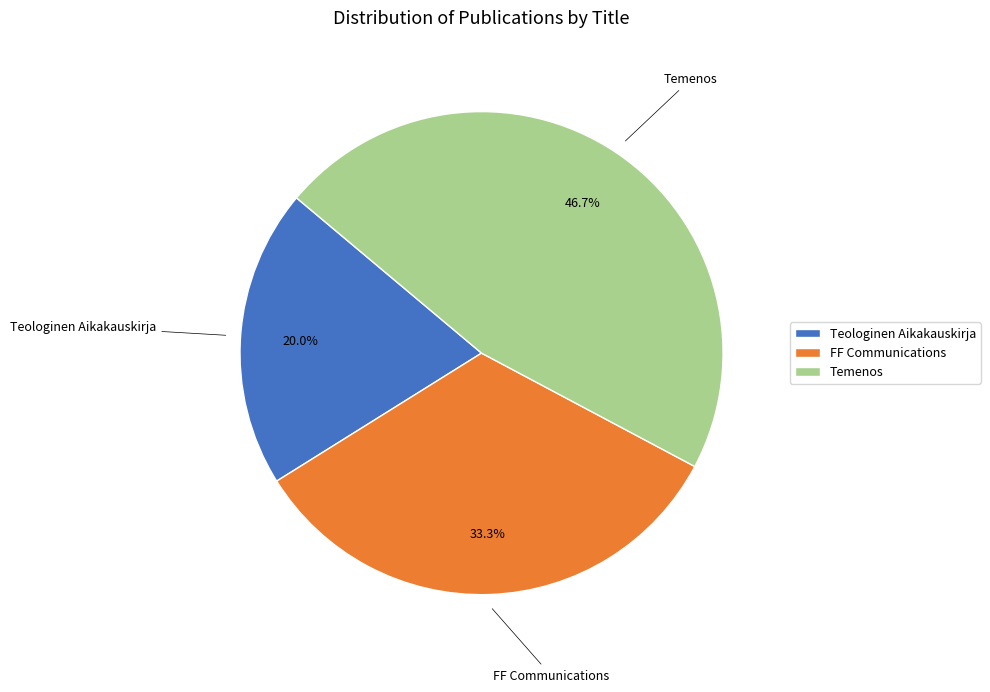

To the nearest percent, what is the difference between the FF Communications and Teologinen Aikakauskirja slice percentages?

13%